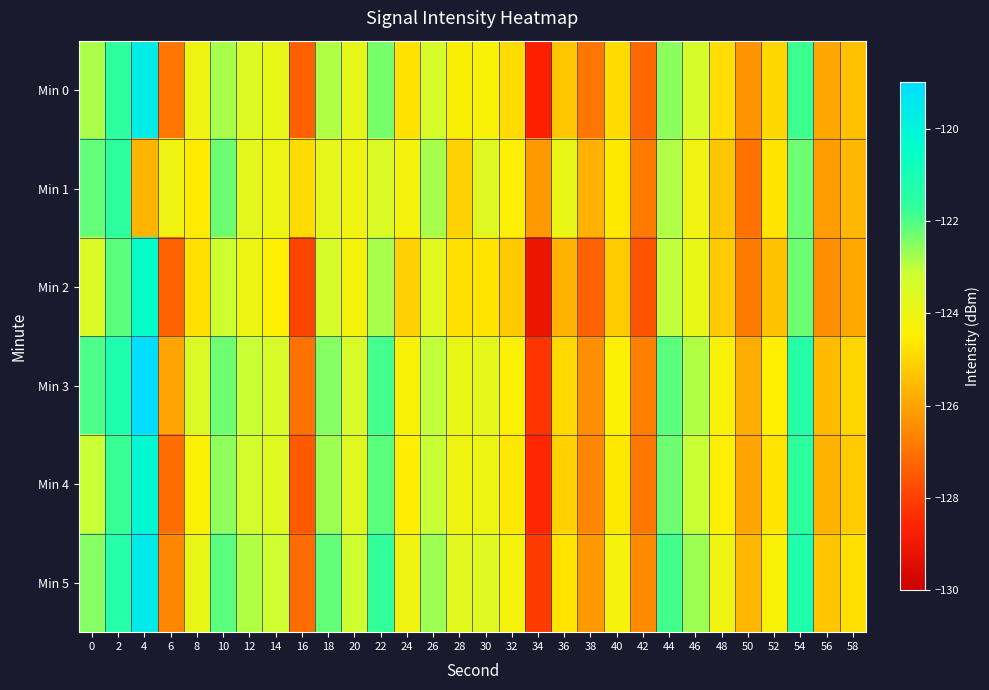

Reading left to right, transcribe all the data shown in this chart.

Min 0: 0=-122.8	2=-121.7	4=-119.7	6=-126.9	8=-124.1	10=-122.8	12=-123.6	14=-123.9	16=-127.3	18=-122.9	20=-123.9	22=-122.4	24=-124.7	26=-123.4	28=-124.4	30=-124.3	32=-124.9	34=-128.7	36=-125.3	38=-126.9	40=-124.8	42=-127.2	44=-122.5	46=-123.4	48=-124.8	50=-126.3	52=-124.9	54=-121.8	56=-125.9	58=-125.4
Min 1: 0=-122.2	2=-121.6	4=-125.7	6=-124.0	8=-124.6	10=-122.3	12=-123.7	14=-124.0	16=-124.9	18=-123.8	20=-124.1	22=-123.5	24=-124.2	26=-122.8	28=-125.1	30=-123.6	32=-124.4	34=-126.2	36=-123.9	38=-125.7	40=-124.6	42=-126.8	44=-122.9	46=-124.1	48=-125.3	50=-127.0	52=-124.7	54=-122.3	56=-126.1	58=-125.6
Min 2: 0=-123.5	2=-122.1	4=-120.5	6=-127.3	8=-124.8	10=-123.2	12=-124.0	14=-124.5	16=-127.9	18=-123.4	20=-124.2	22=-122.8	24=-125.1	26=-123.7	28=-124.8	30=-124.7	32=-125.2	34=-129.1	36=-125.7	38=-127.3	40=-125.2	42=-127.6	44=-123.0	46=-123.9	48=-125.2	50=-126.8	52=-125.4	54=-122.3	56=-126.4	58=-125.9
Min 3: 0=-122.0	2=-121.2	4=-119.0	6=-126.0	8=-123.5	10=-122.3	12=-123.1	14=-123.4	16=-127.0	18=-122.5	20=-123.4	22=-121.9	24=-124.3	26=-123.0	28=-123.9	30=-123.8	32=-124.4	34=-128.2	36=-124.9	38=-126.4	40=-124.4	42=-126.7	44=-122.1	46=-122.9	48=-124.3	50=-125.8	52=-124.5	54=-121.4	56=-125.5	58=-125.0
Min 4: 0=-123.1	2=-121.8	4=-120.2	6=-127.1	8=-124.4	10=-122.6	12=-123.3	14=-123.6	16=-127.5	18=-122.7	20=-123.6	22=-122.1	24=-124.5	26=-123.1	28=-124.1	30=-124.0	32=-124.6	34=-128.5	36=-125.1	38=-126.6	40=-124.6	42=-126.9	44=-122.3	46=-123.1	48=-124.5	50=-126.0	52=-124.7	54=-121.6	56=-125.7	58=-125.2
Min 5: 0=-122.5	2=-121.4	4=-119.6	6=-126.6	8=-123.9	10=-122.1	12=-122.9	14=-123.2	16=-127.1	18=-122.2	20=-123.2	22=-121.7	24=-124.1	26=-122.7	28=-123.7	30=-123.6	32=-124.2	34=-128.1	36=-124.7	38=-126.2	40=-124.2	42=-126.5	44=-121.9	46=-122.7	48=-124.1	50=-125.6	52=-124.3	54=-121.2	56=-125.3	58=-124.8